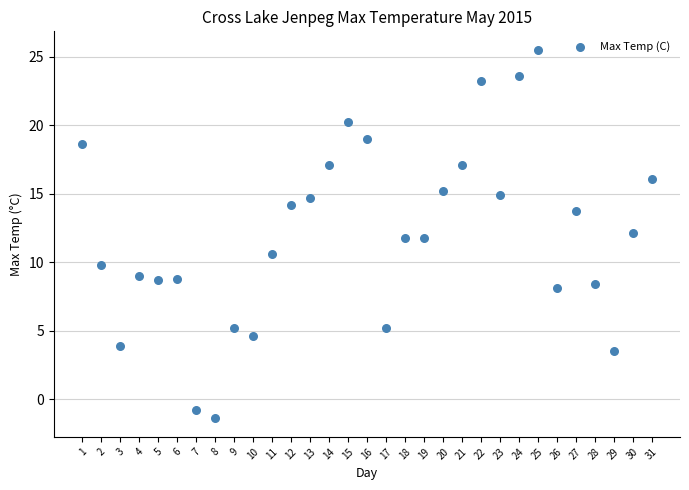

What is the range of Y values (max minus min)?

26.9